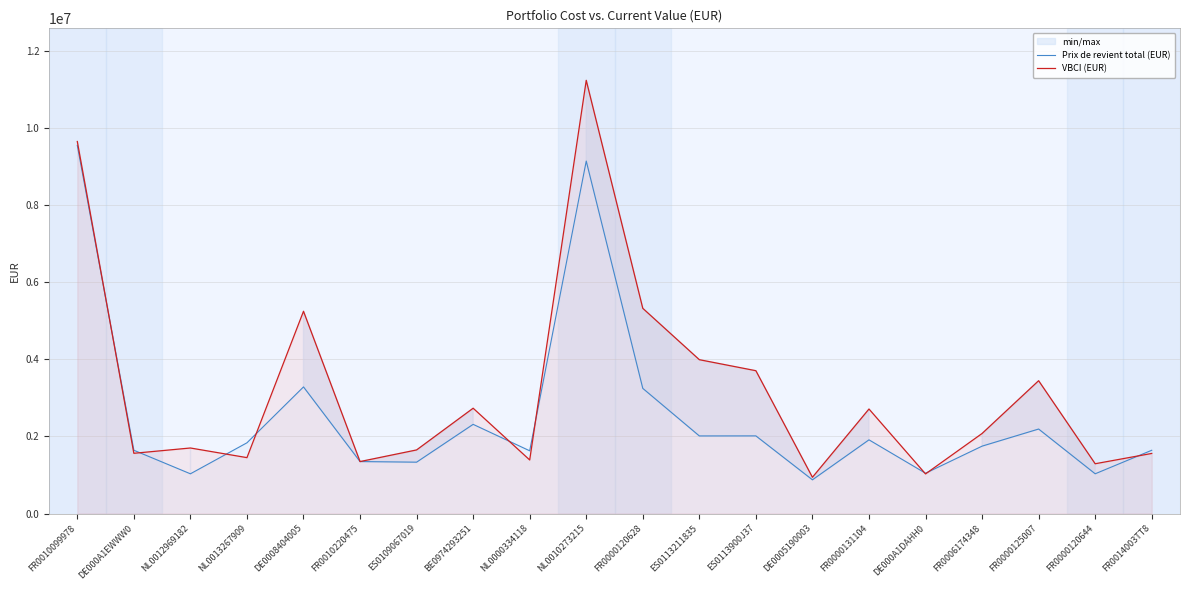

True or false: Prix de revient total (EUR) has a value of 3244569.3 at FR0000120628.

True